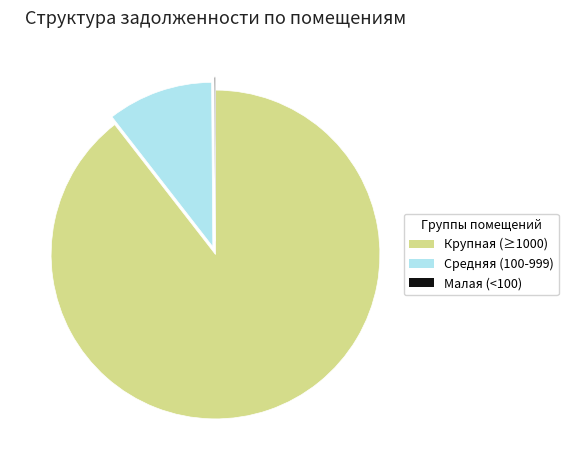

Does any single category account for the majority?

Yes